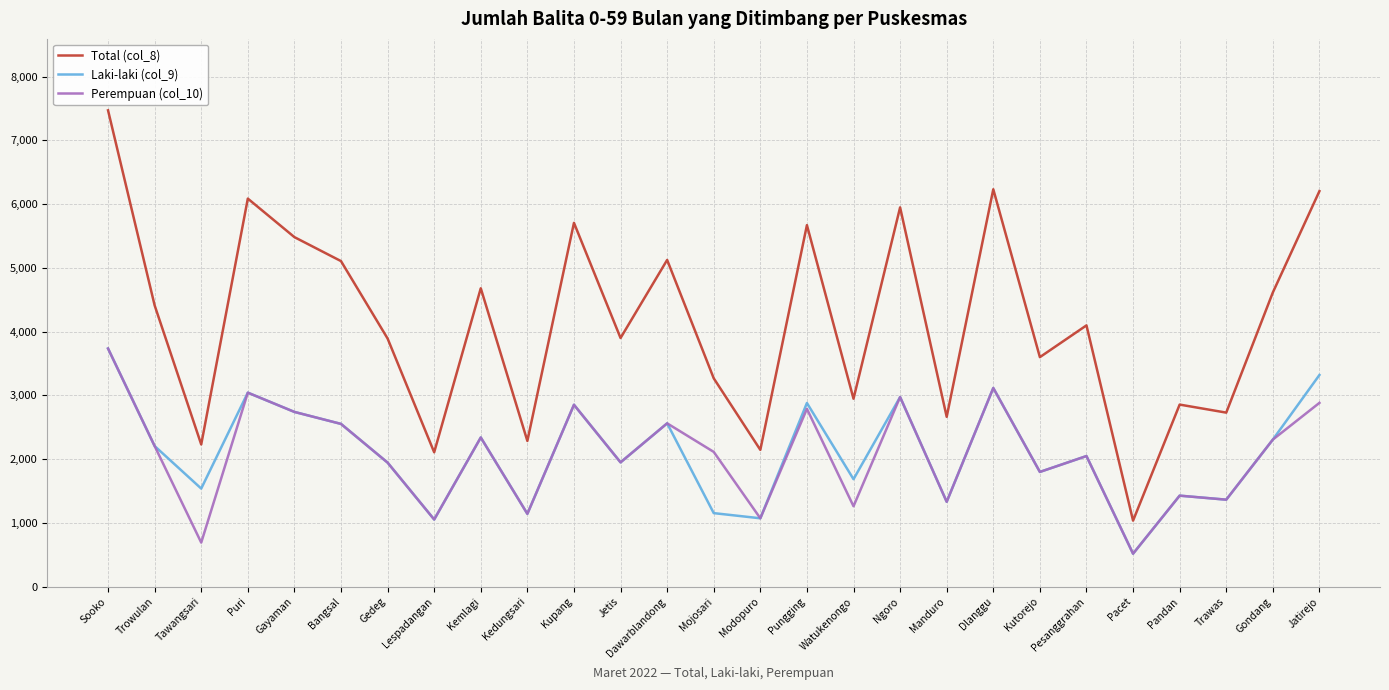

Read the Total (col_8) value at Gondang, to the nearest 10.

4610